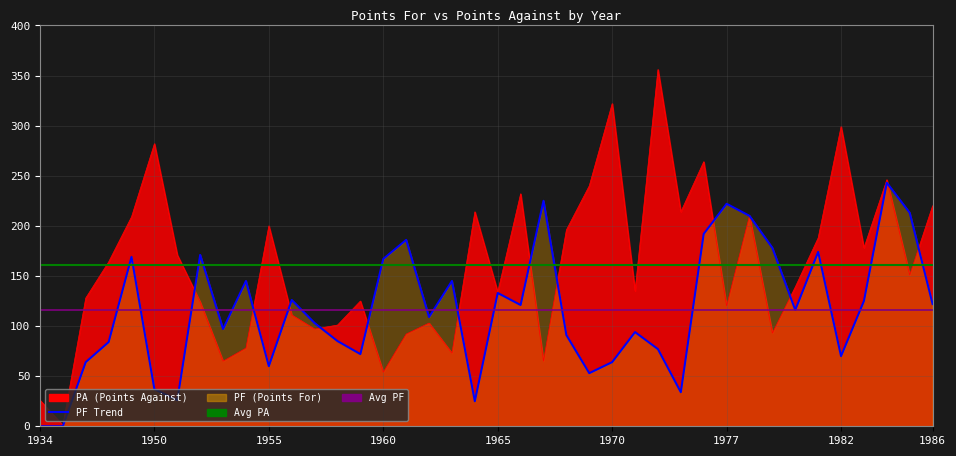

What is the sum of the PA values at 1948 and 1970?

486